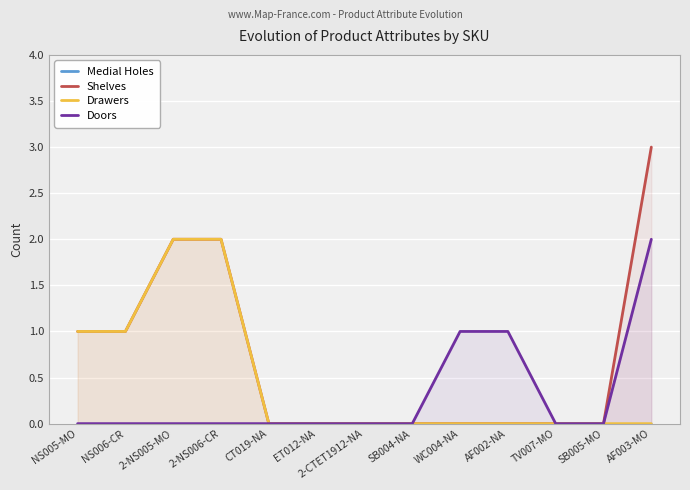

At which label is Shelves closest to 1?

NS005-MO